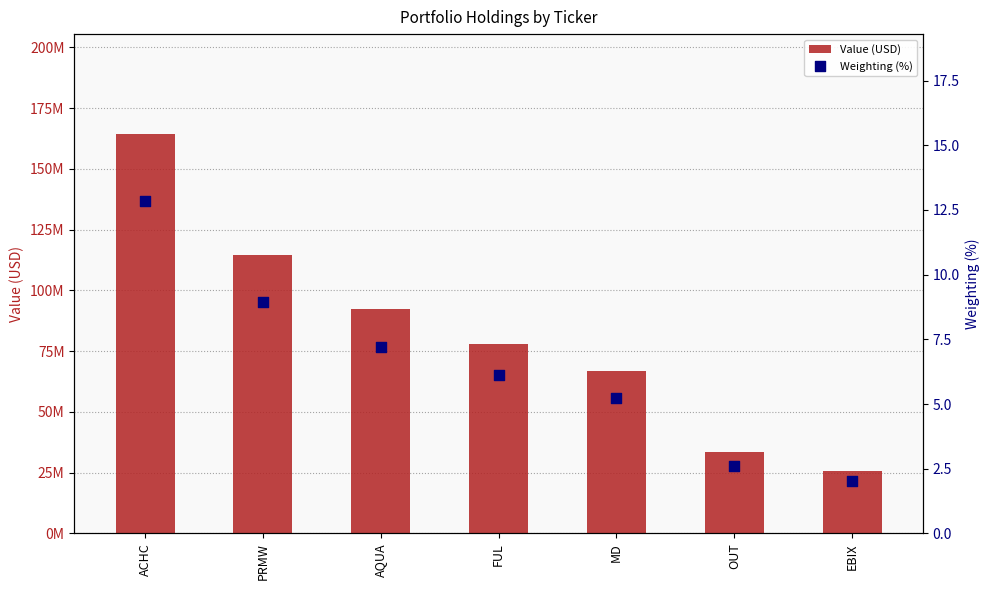

At which category is the sum across all series the highest?

ACHC